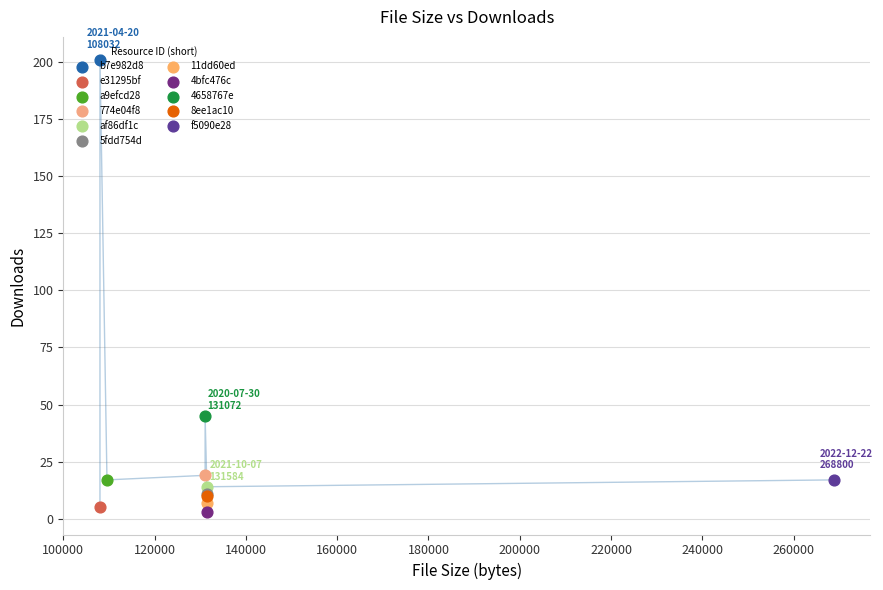

Between 8ee1ac10 and e31295bf, which is larger?

8ee1ac10